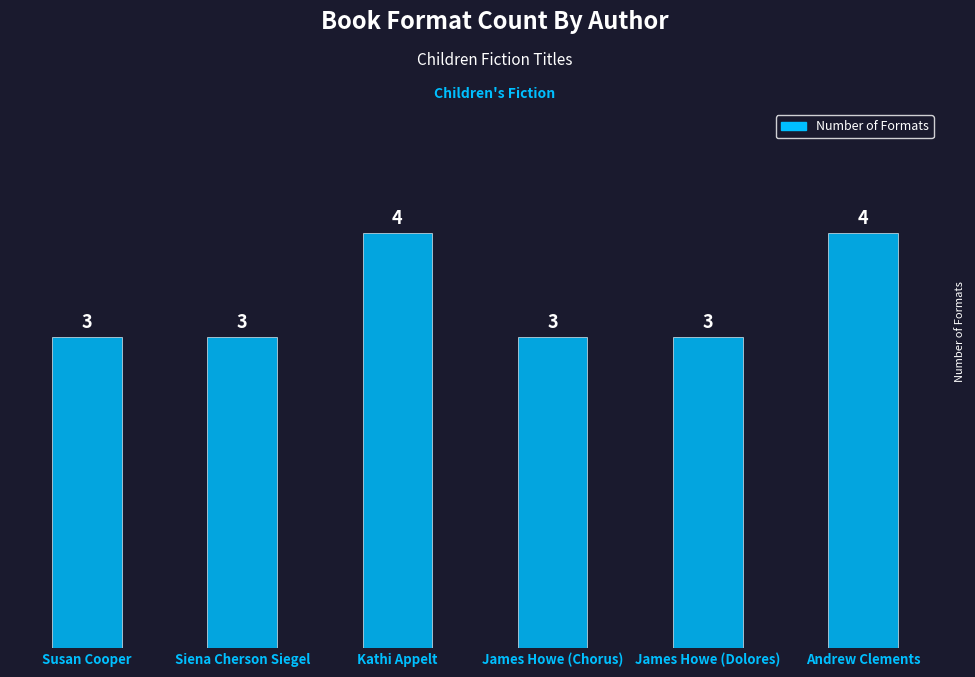

Reading right to left, what are all the values shown in this chart?

4	3	3	4	3	3